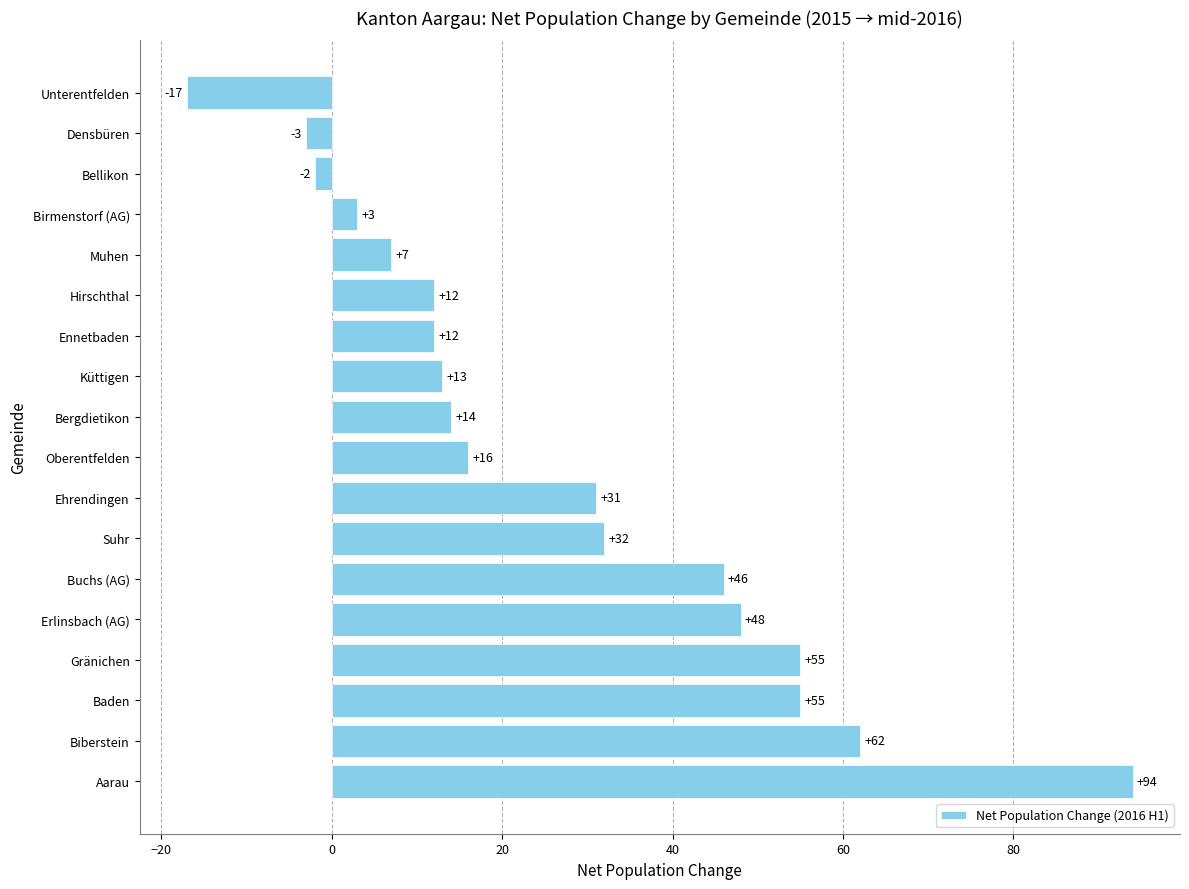

Between Densbüren and Küttigen, which is larger?

Küttigen